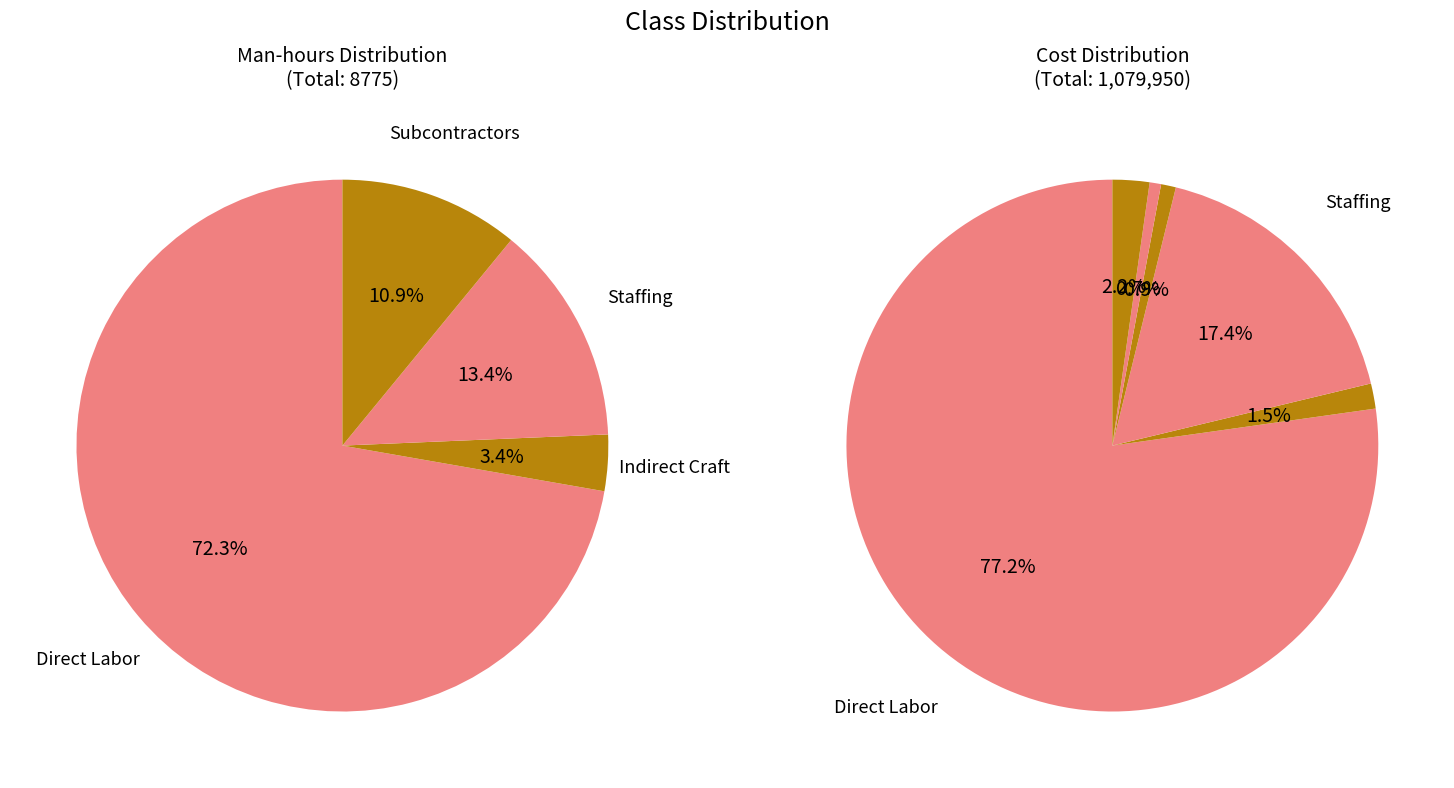

Rank the categories by value from lowest to highest.

Materials, Equipment, Indirect Craft, Subcontractors, Staffing, Direct Labor